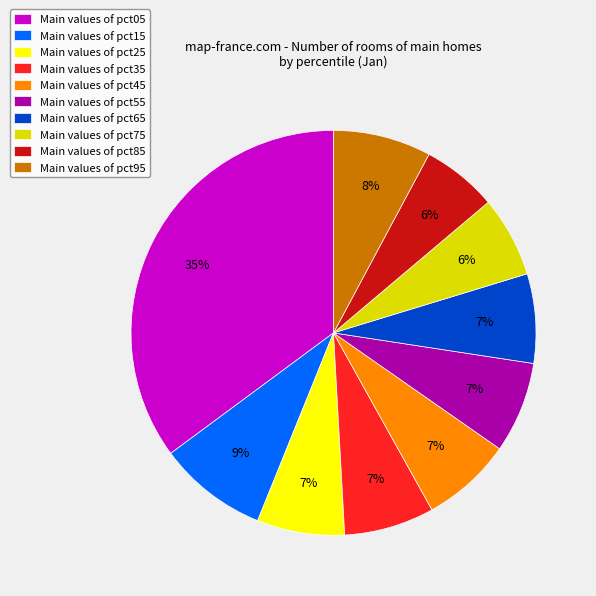

What percentage is the Main values of pct95 slice, to the nearest percent?

8%